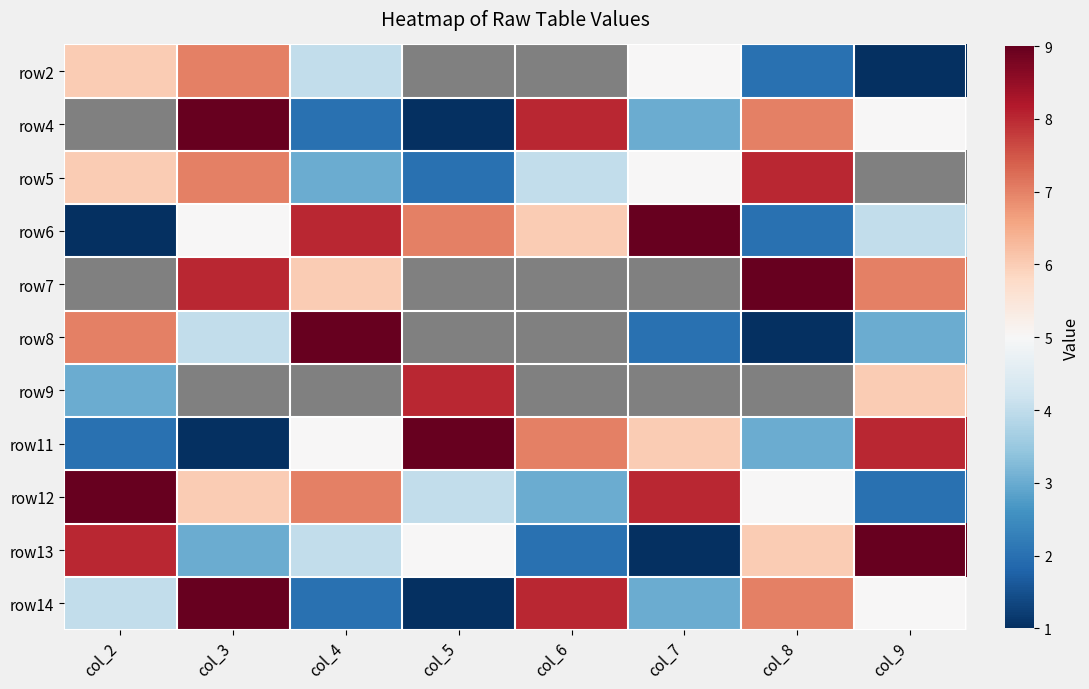

Read the row5 value at col_3.

7.0